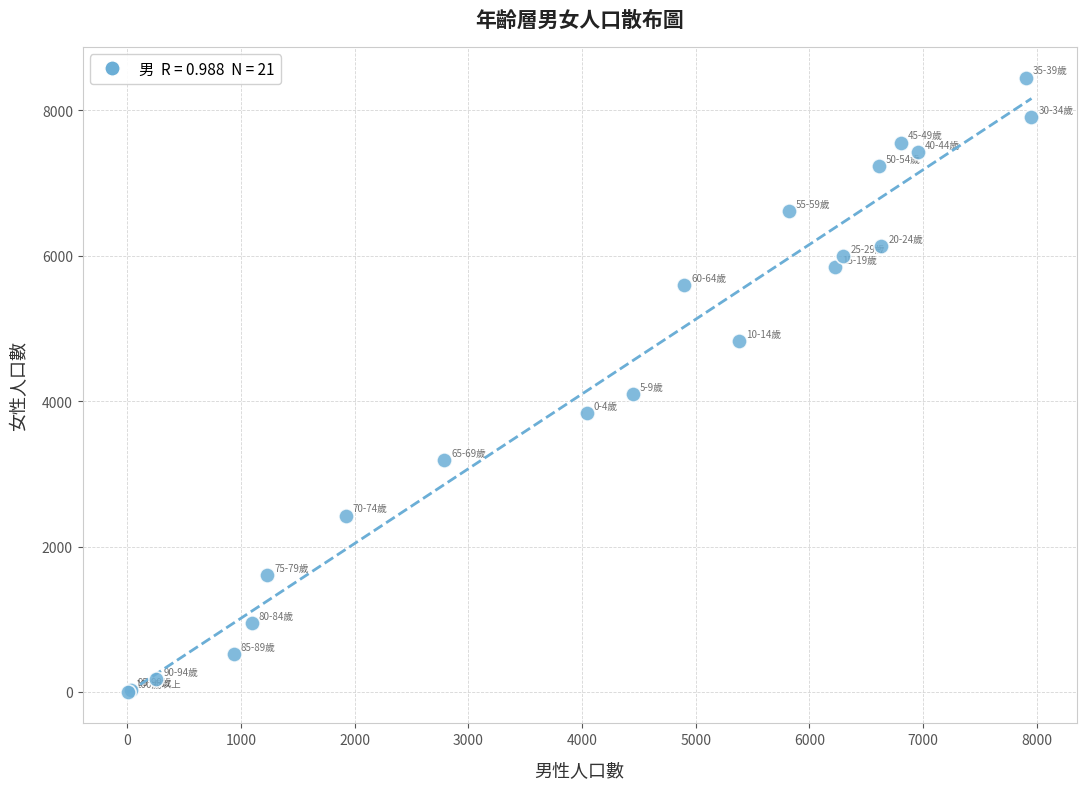

What Y value in the scatter plot is closest to 4228?

4097